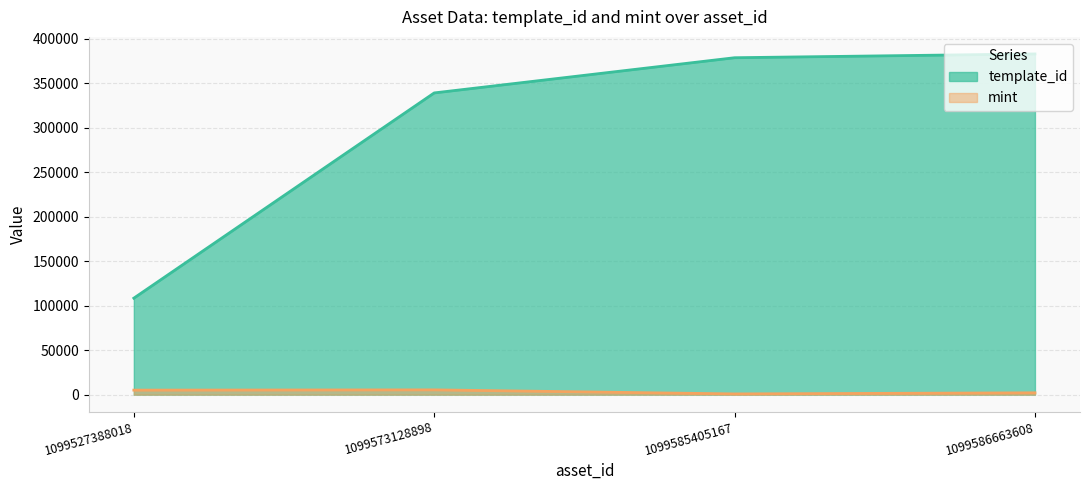

True or false: template_id and mint intersect in this chart.

False